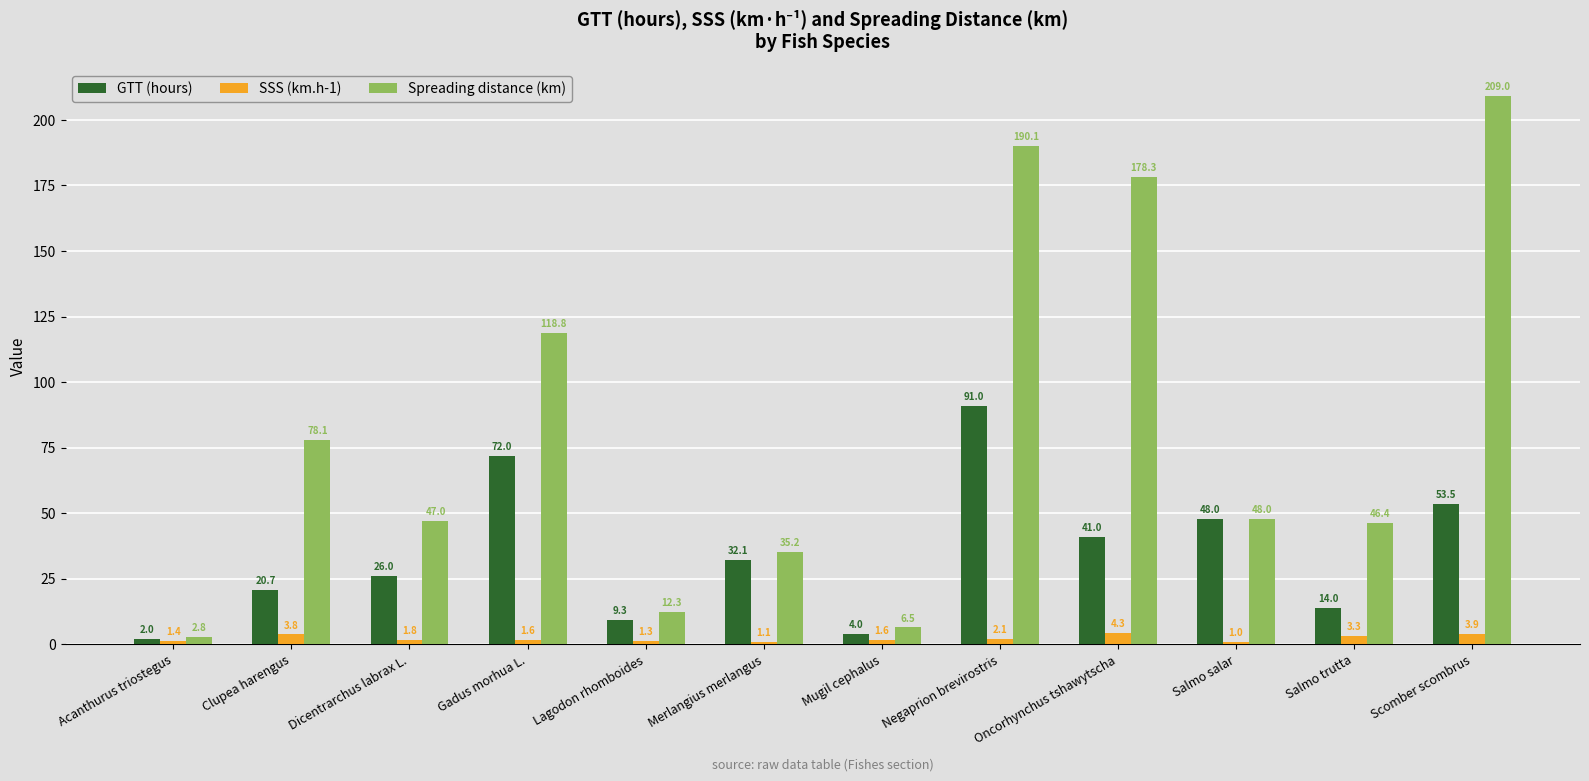

List the series in order of their overall mean, lowest first.

SSS (km.h-1), GTT (hours), Spreading distance (km)